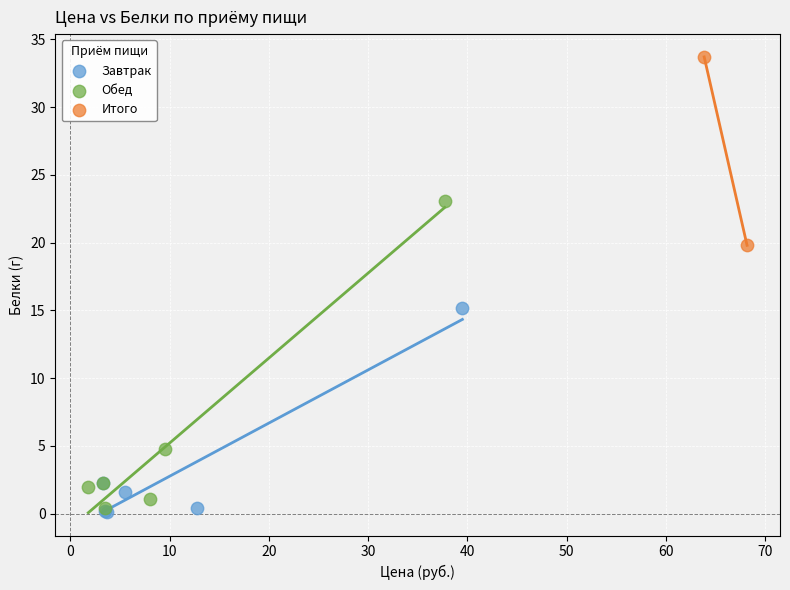

What are all the series names shown in the legend?

Завтрак, Обед, Итого